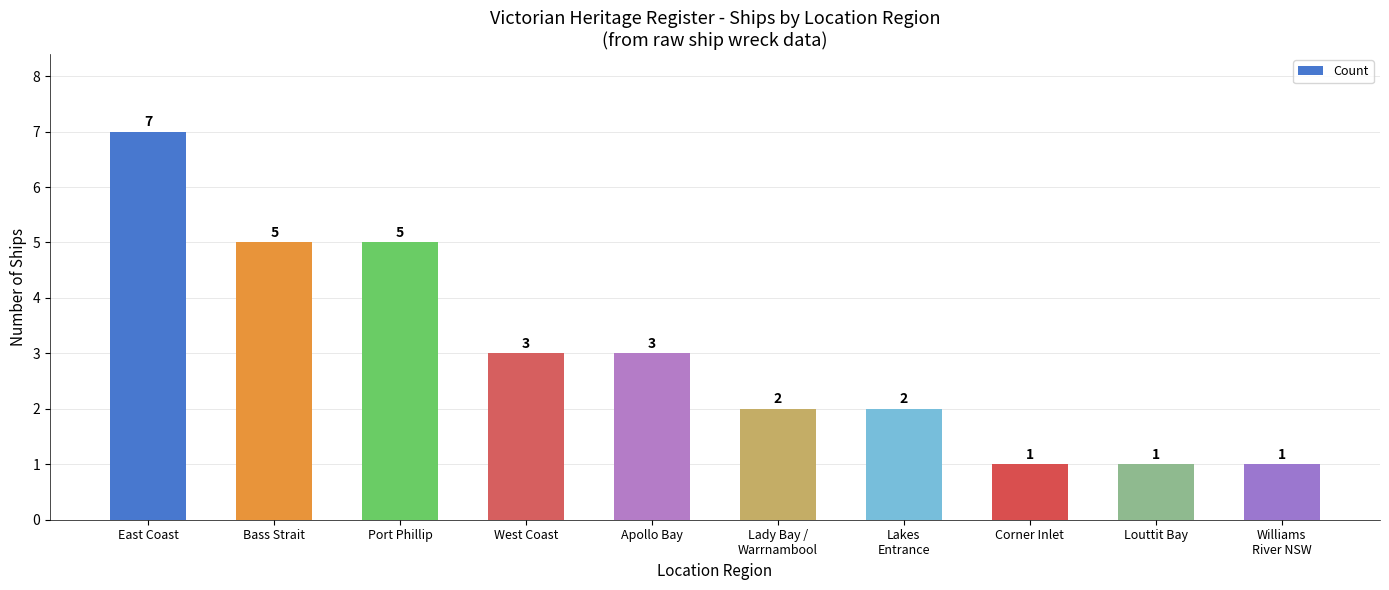

What is the label of the 6th bar from the right?

Apollo Bay